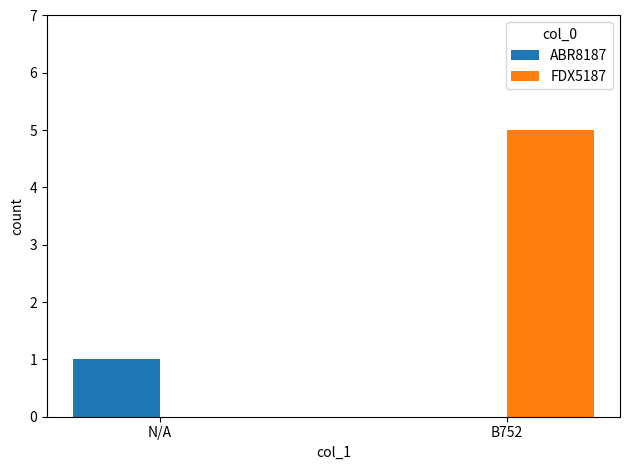

What is the maximum value shown in the chart?

5